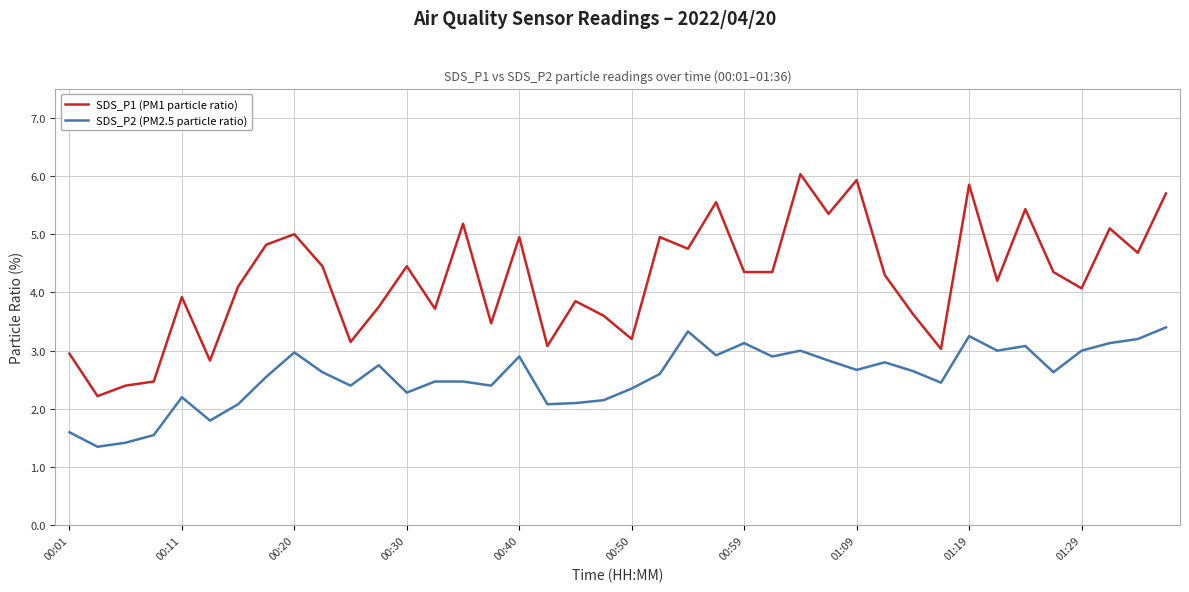

What is the difference between the maximum and minimum values in the SDS_P1 (PM1 particle ratio) series?

3.8